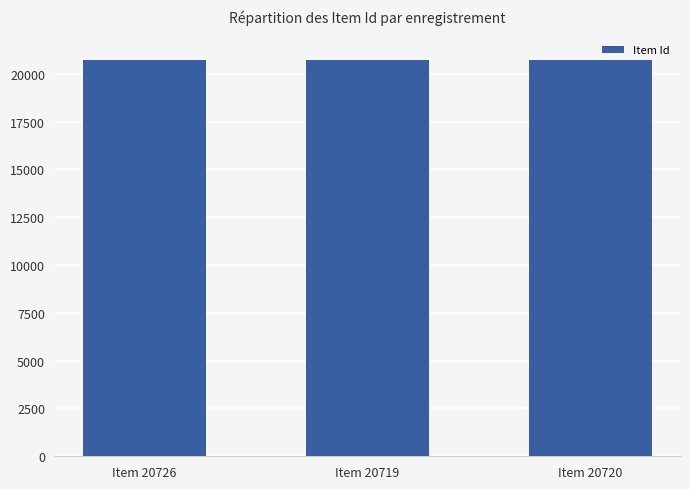

What is the value of the 2nd bar from the left?

20719